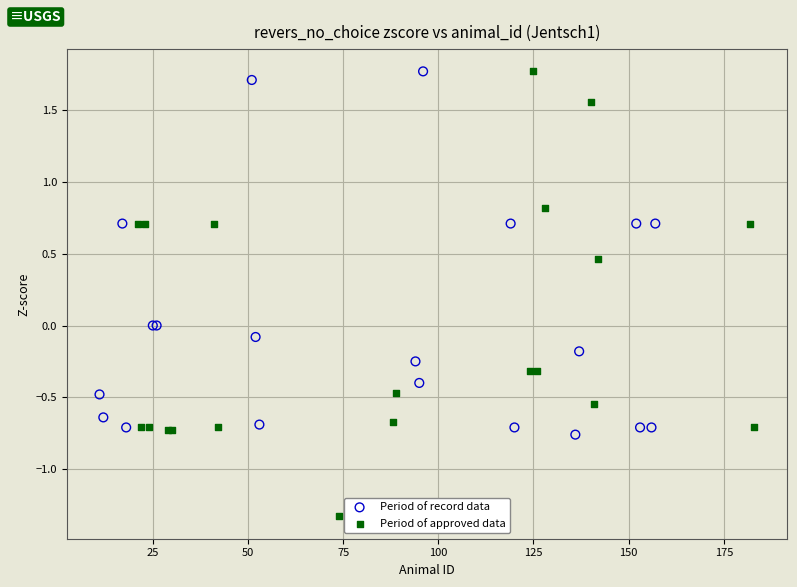

What are all the series names shown in the legend?

Period of record data, Period of approved data